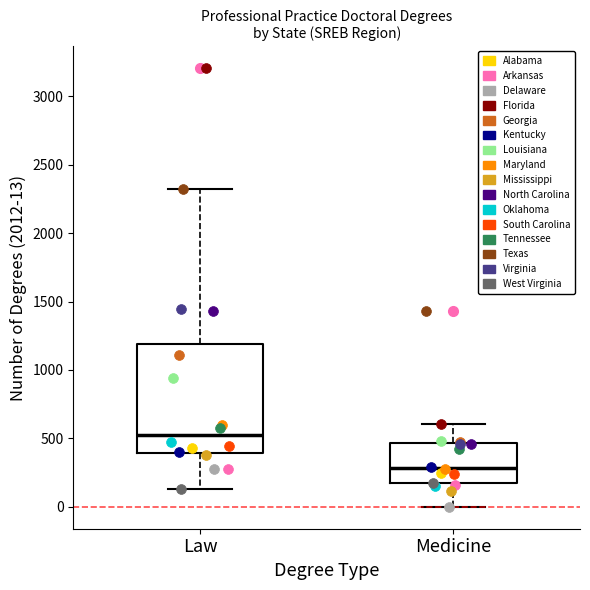

Reading left to right, read every box against the y-axis: the position of its median line, the range the box covers, and the ends of its whiskers. The values are not printed on the chart, so give them approximately, as read against the axis.

Law: median 500, box 400 to 1200, whiskers 150 to 2300
Medicine: median 300, box 150 to 450, whiskers 0 to 600